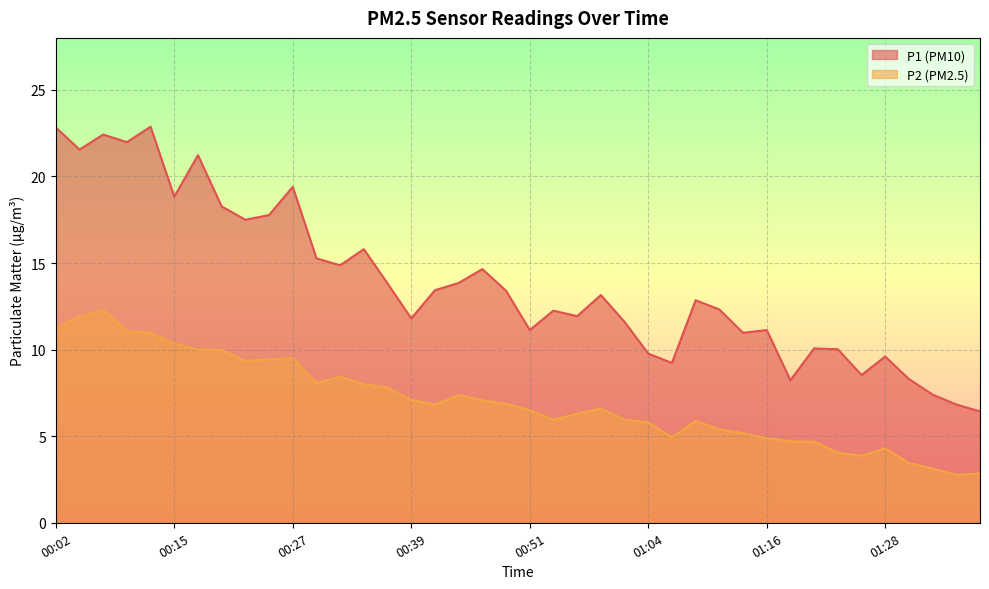

Reading left to right, transcribe all the data shown in this chart.

P1: 22.8	21.6	22.4	22.0	22.9	18.8	21.2	18.3	17.5	17.8	19.4	15.3	14.9	15.8	13.8	11.8	13.4	13.8	14.7	13.4	11.1	12.2	11.9	13.2	11.6	9.8	9.2	12.8	12.3	11.0	11.1	8.2	10.1	10.0	8.5	9.6	8.3	7.4	6.8	6.4
P2: 11.2	11.9	12.3	11.1	11.0	10.3	10.0	10.0	9.3	9.4	9.5	8.1	8.4	8.0	7.8	7.1	6.8	7.4	7.1	6.9	6.5	6.0	6.3	6.6	6.0	5.8	4.9	5.9	5.4	5.2	4.9	4.7	4.7	4.0	3.9	4.3	3.5	3.1	2.8	2.9